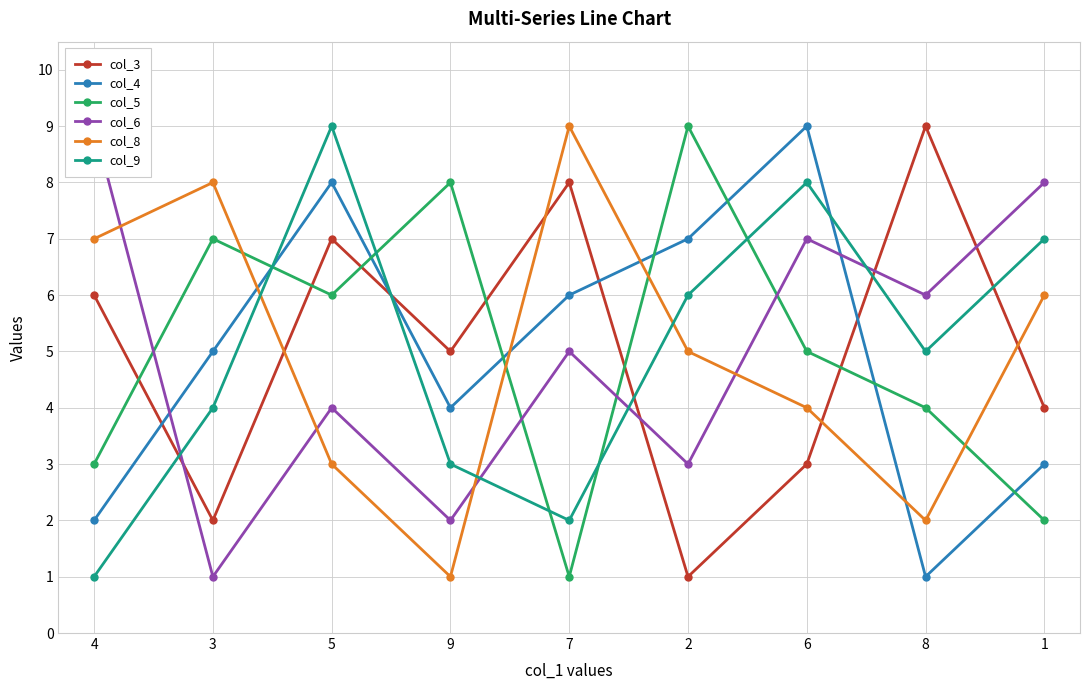

How many lines are shown in the chart?

6